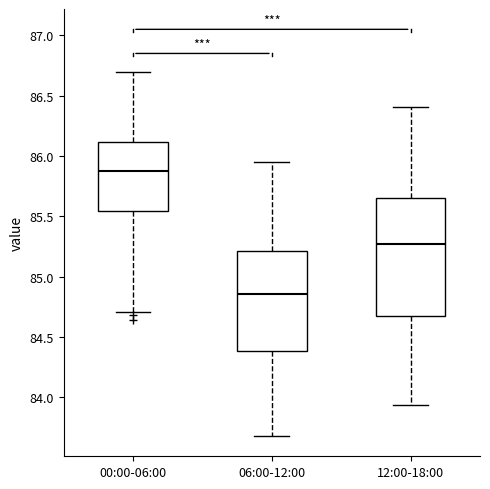

Reading left to right, read every box against the y-axis: the position of its median line, the range the box covers, and the ends of its whiskers. The values are not printed on the chart, so give them approximately, as read against the axis.

00:00-06:00: median 85.90, box 85.55 to 86.10, whiskers 84.70 to 86.70
06:00-12:00: median 84.85, box 84.40 to 85.20, whiskers 83.70 to 85.95
12:00-18:00: median 85.25, box 84.65 to 85.65, whiskers 83.95 to 86.40